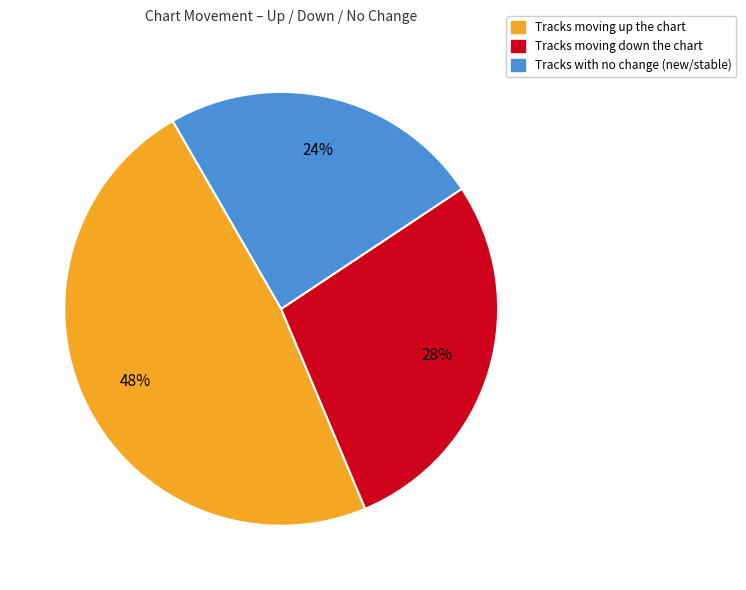

How many slices are in this pie chart?

3